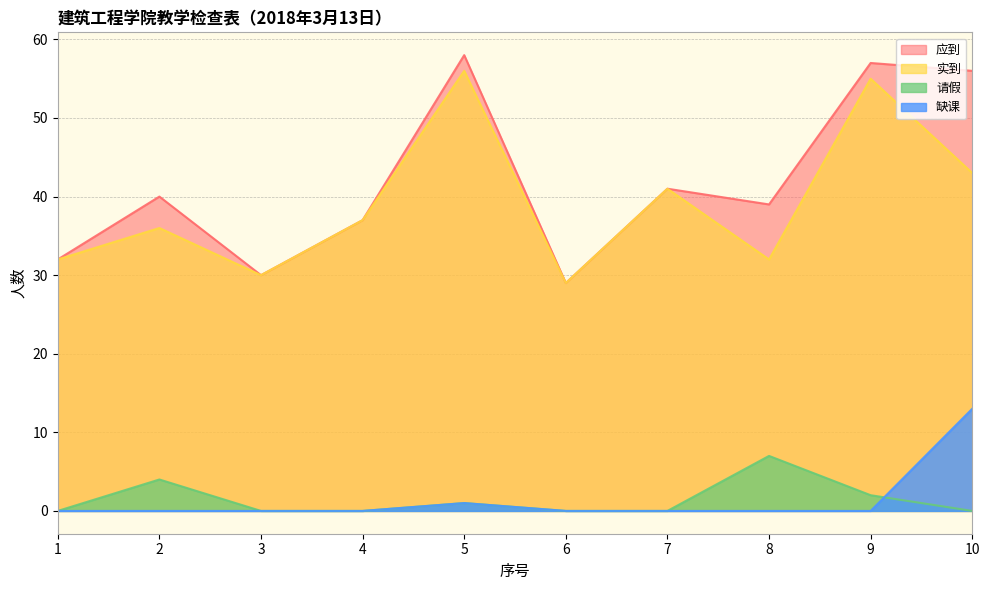

Count the number of categories in the chart.

10